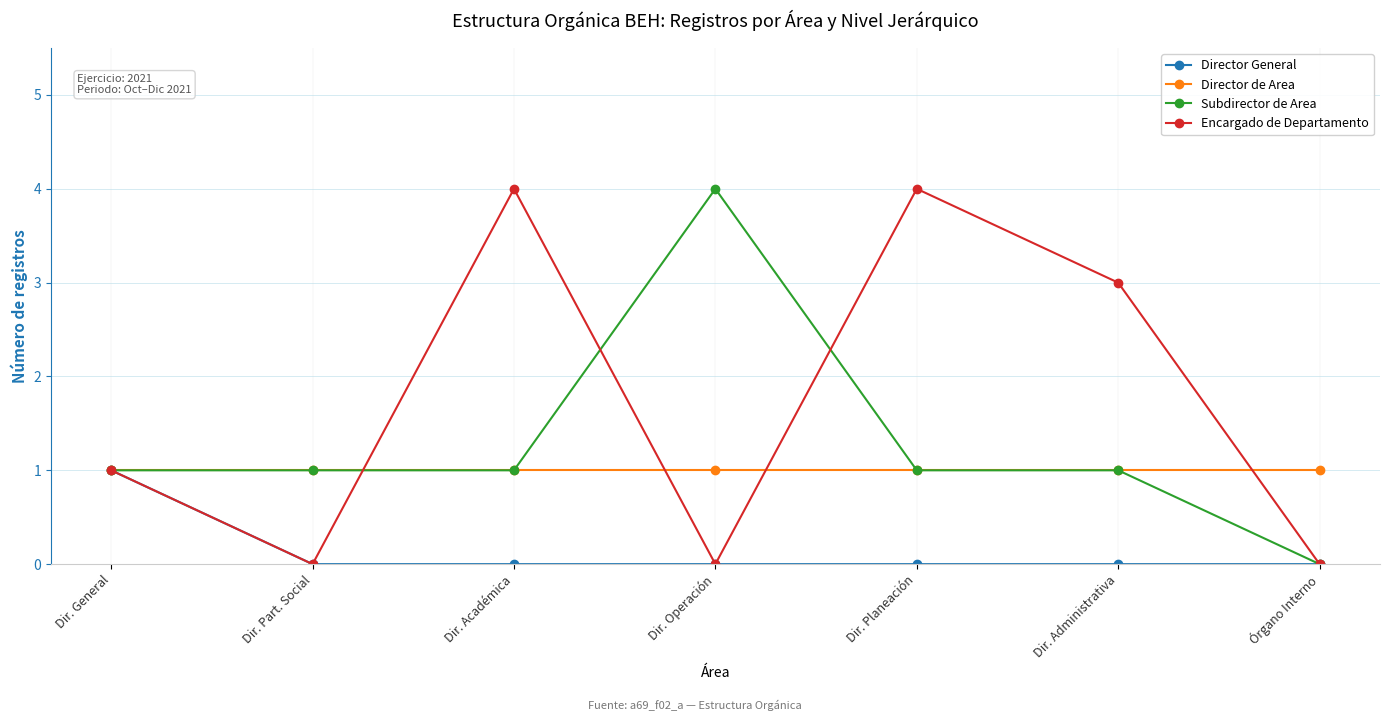

Count the number of categories in the chart.

7